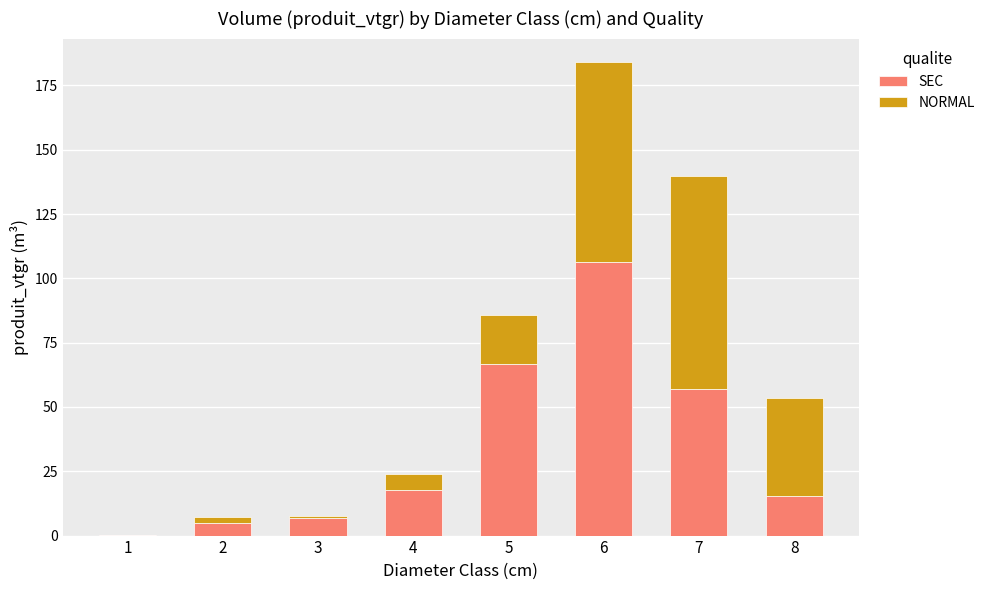

Count the number of data series in this chart.

2